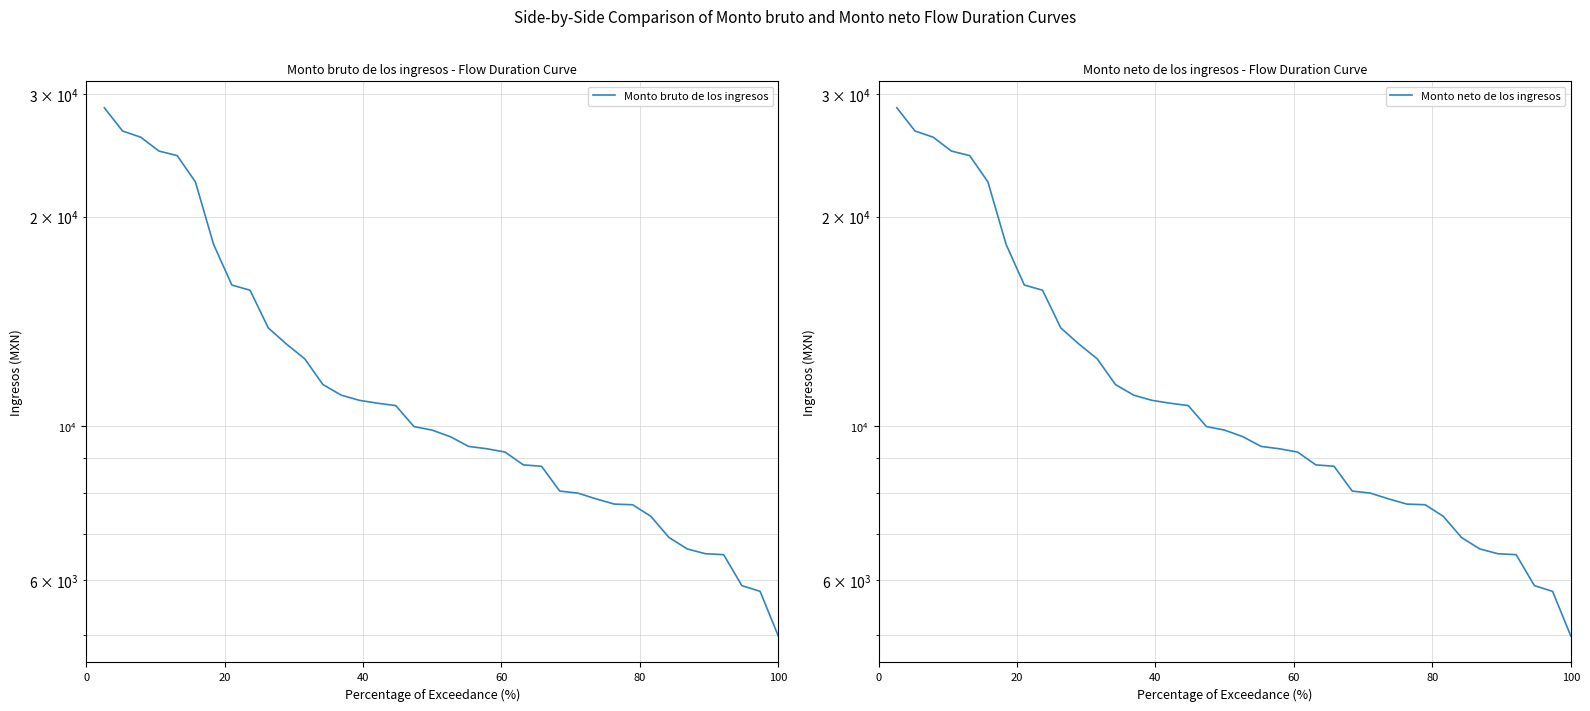

How many lines are shown in the chart?

2